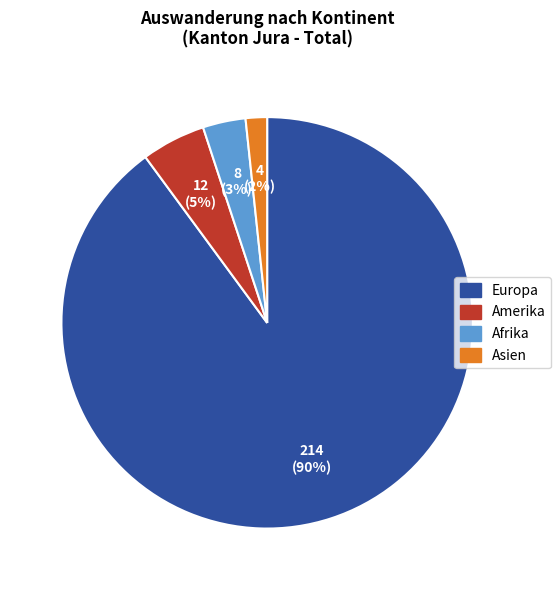

Does any single category account for the majority?

Yes